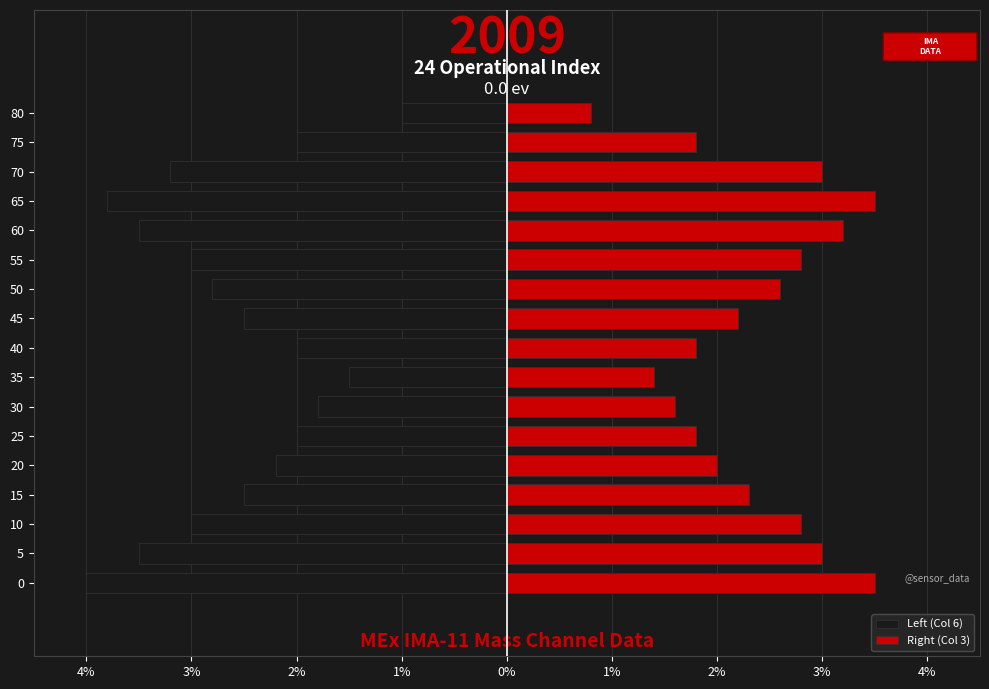

Reading left to right, extract all data points from this chart.

Left (Col 6): -4.0	-3.5	-3.0	-2.5	-2.2	-2.0	-1.8	-1.5	-2.0	-2.5	-2.8	-3.0	-3.5	-3.8	-3.2	-2.0	-1.0
Right (Col 3): 3.5	3.0	2.8	2.3	2.0	1.8	1.6	1.4	1.8	2.2	2.6	2.8	3.2	3.5	3.0	1.8	0.8